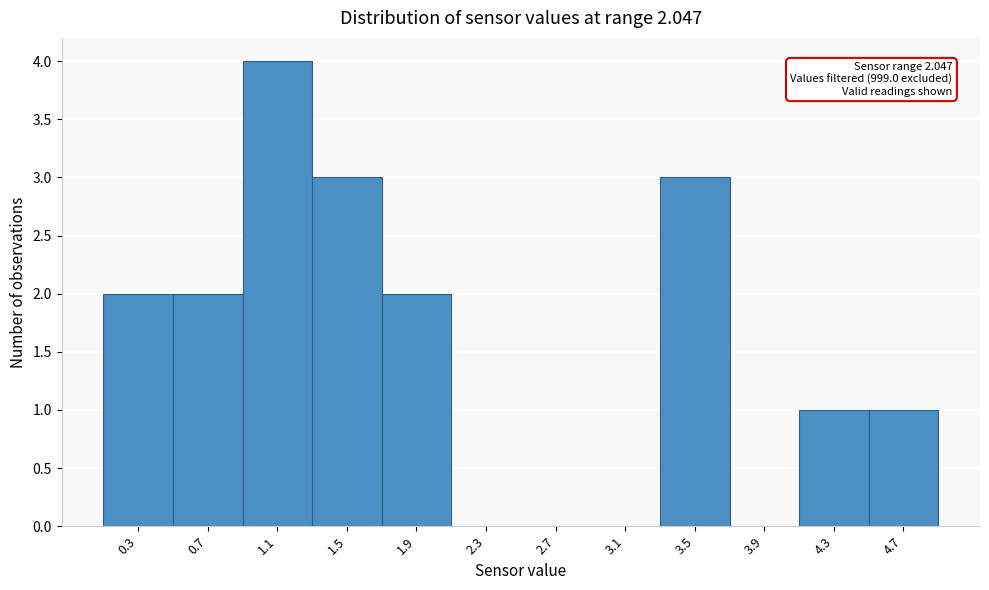

Which range on the x-axis has the tallest bar?

0.9 to 1.3